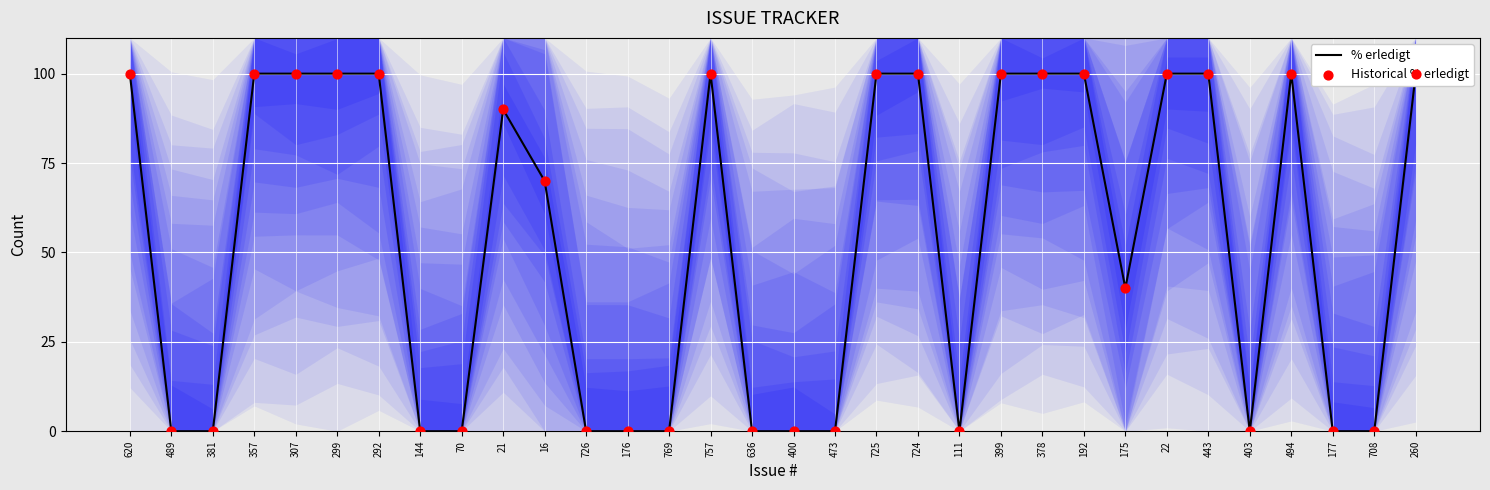

At which category is the sum across all series the highest?

620